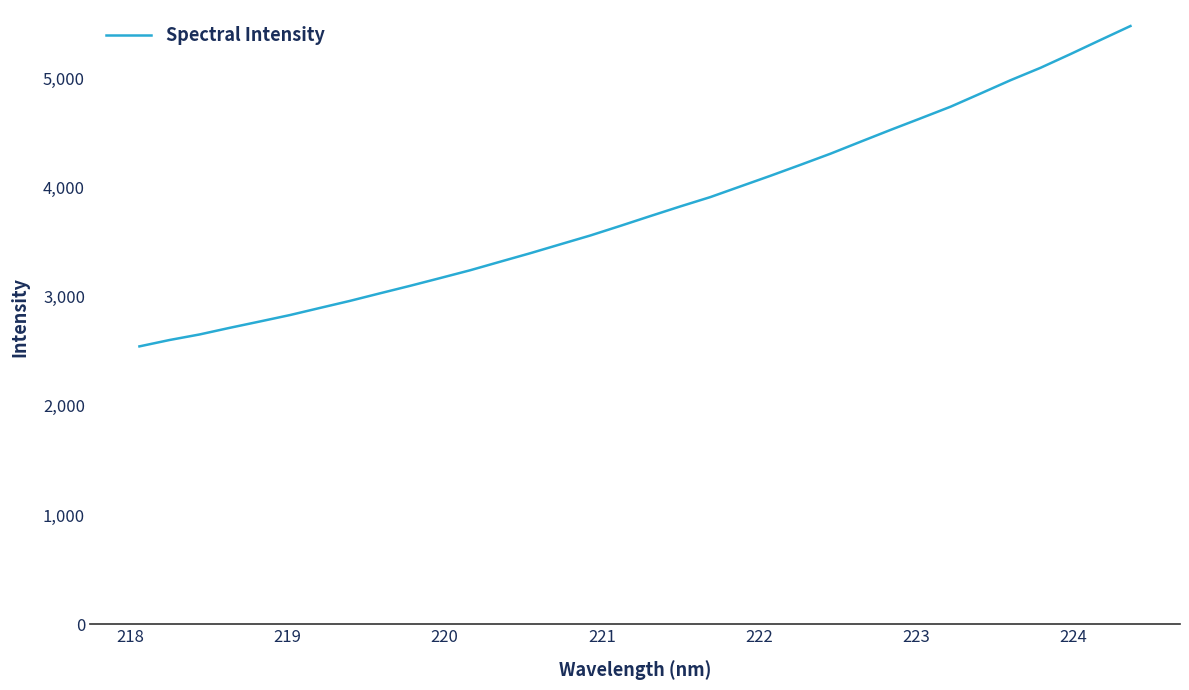

What is the smallest value displayed?

2544.5